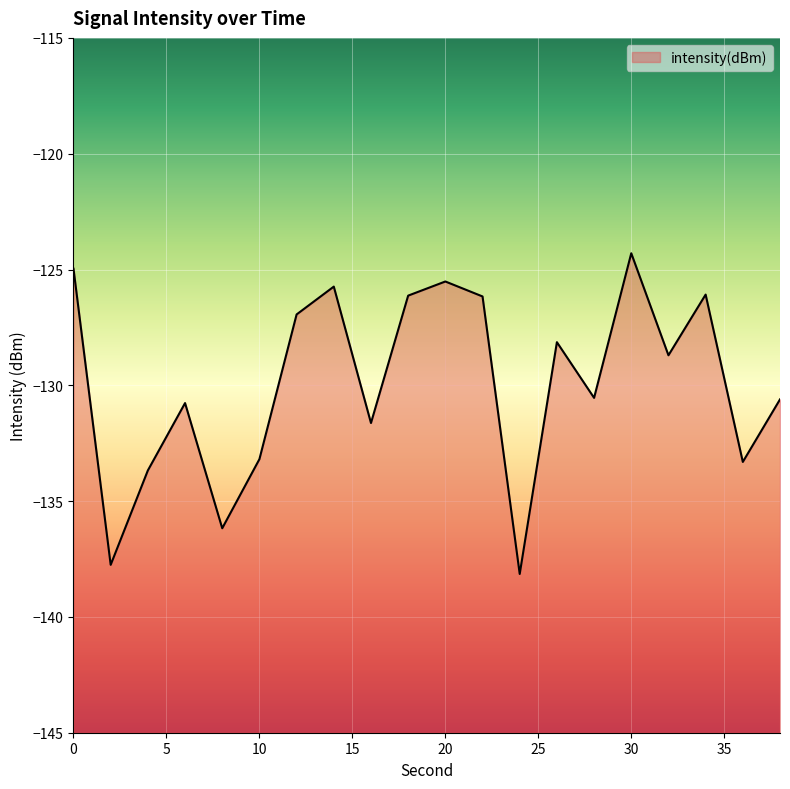

The chart shows a value of -125.5 at 20. True or false?

True